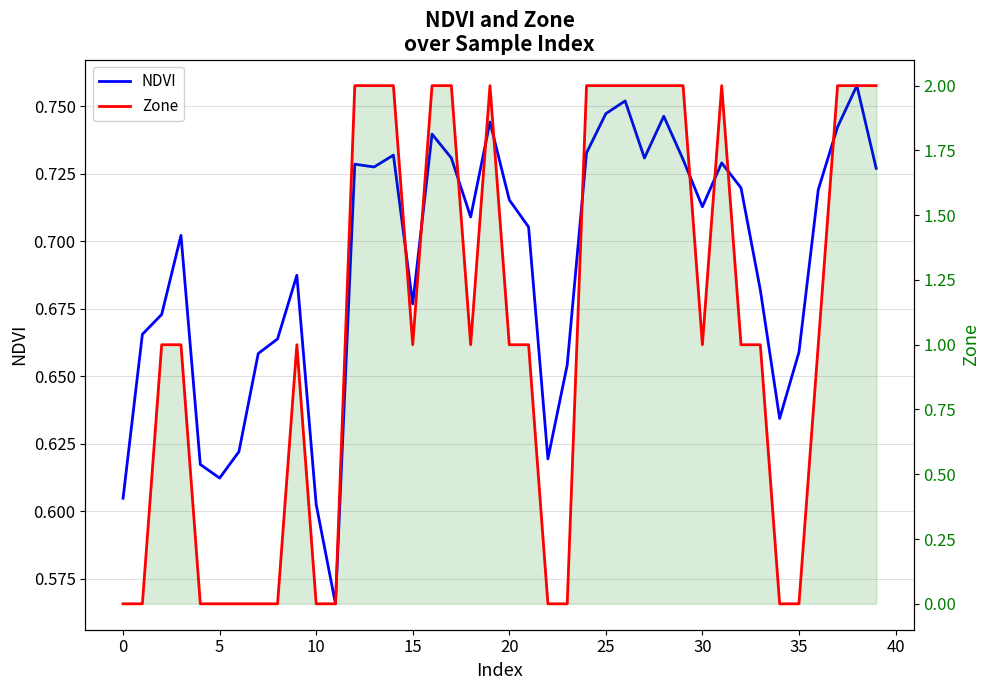

Which series changed the most between 26 and 35?

Zone